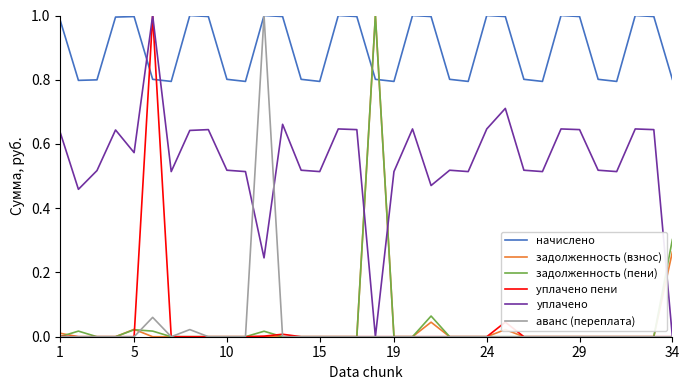

Which series has the largest total across all categories?

начислено